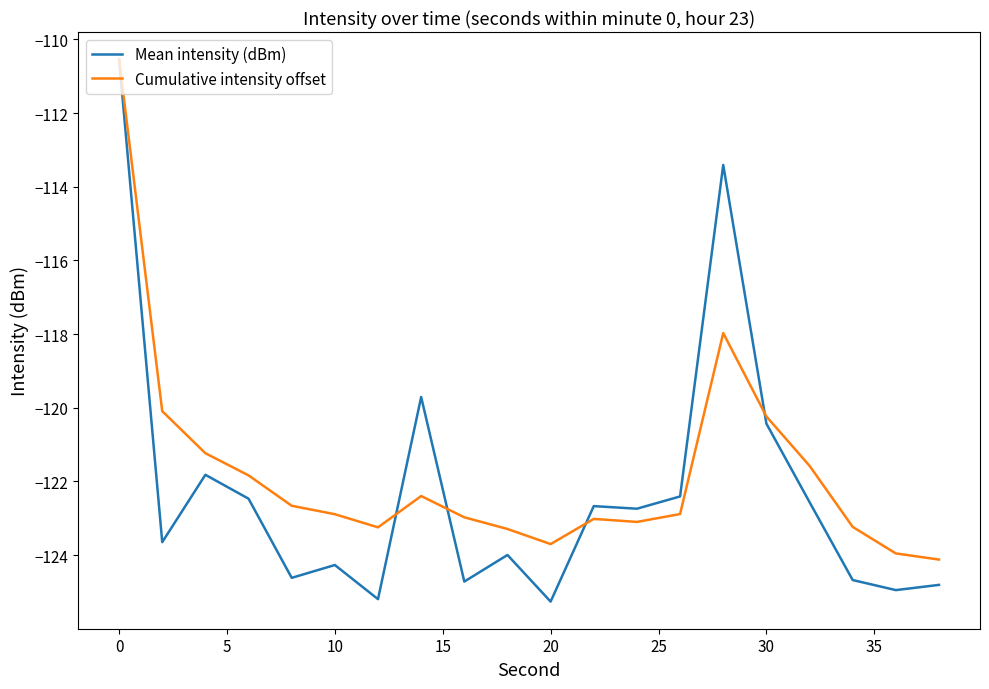

What is the maximum value shown in the chart?

-110.5